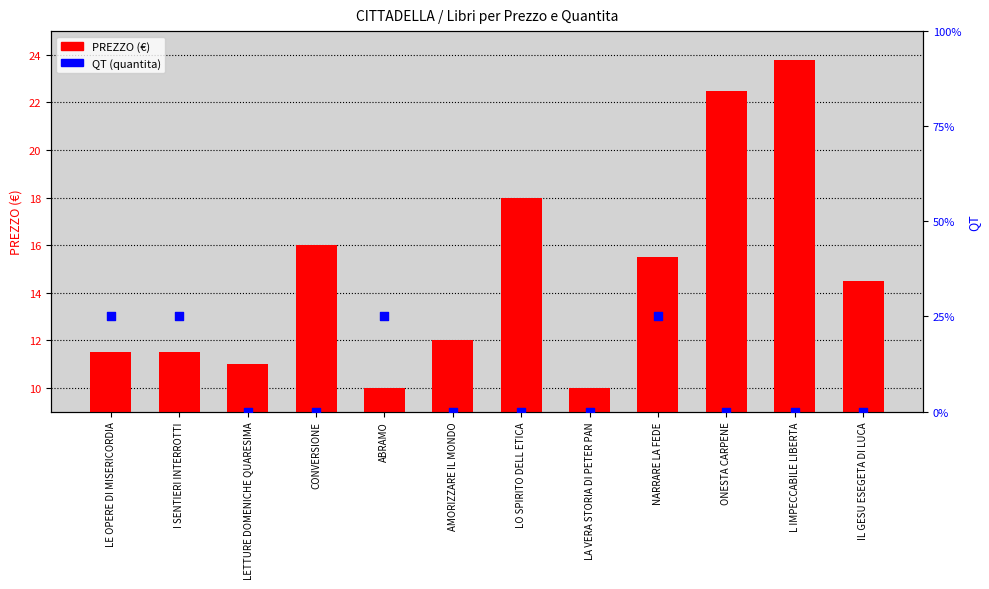

What are all the series names shown in the legend?

PREZZO, QT